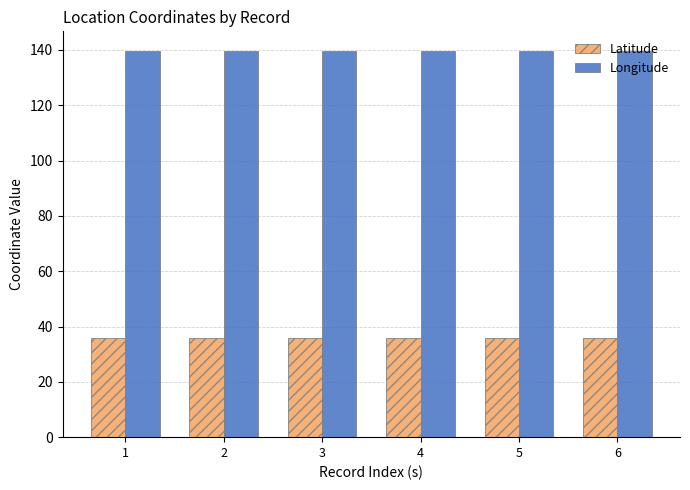

What value does the Longitude series have at 5?

139.7